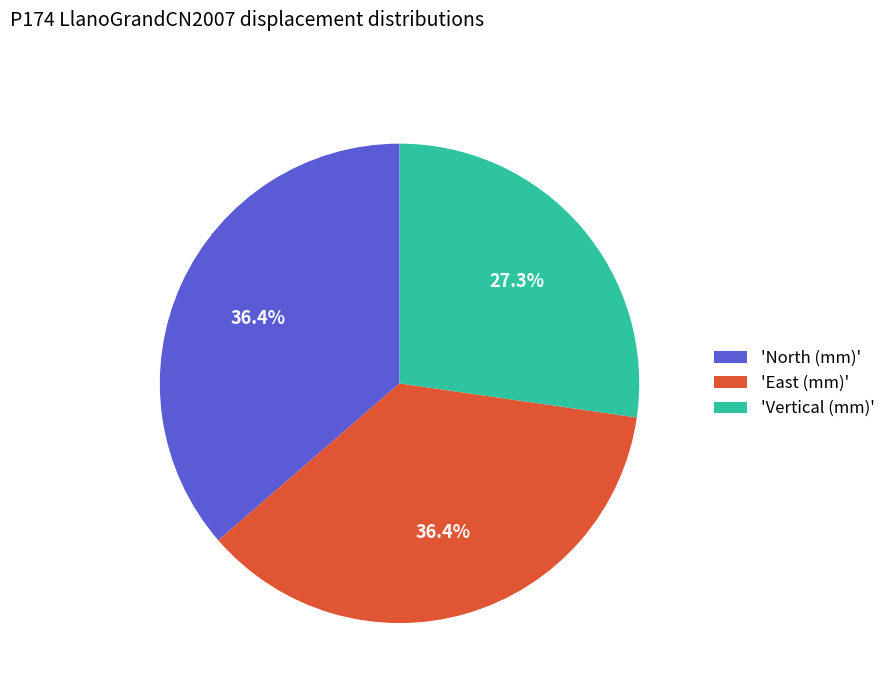

To the nearest percent, what is the difference between the largest and smallest slice percentages?

9%